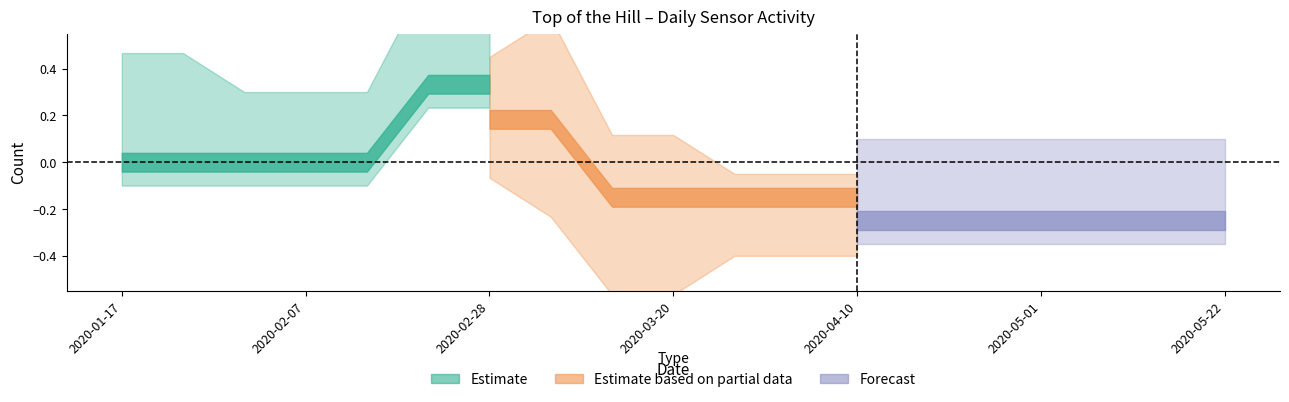

What is the label of the 13th point from the right?

2020-02-28